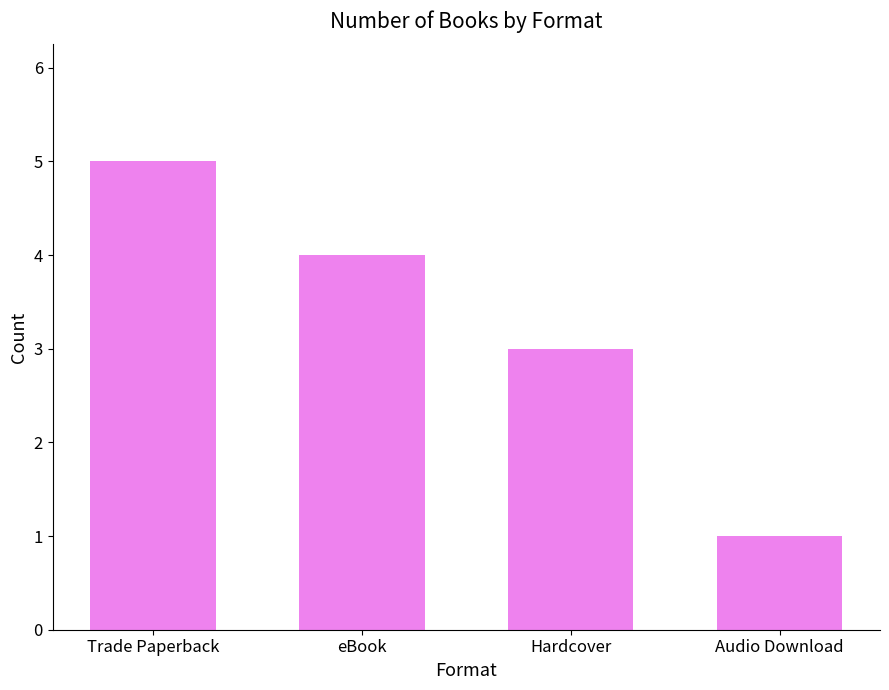

What is the smallest value displayed?

1